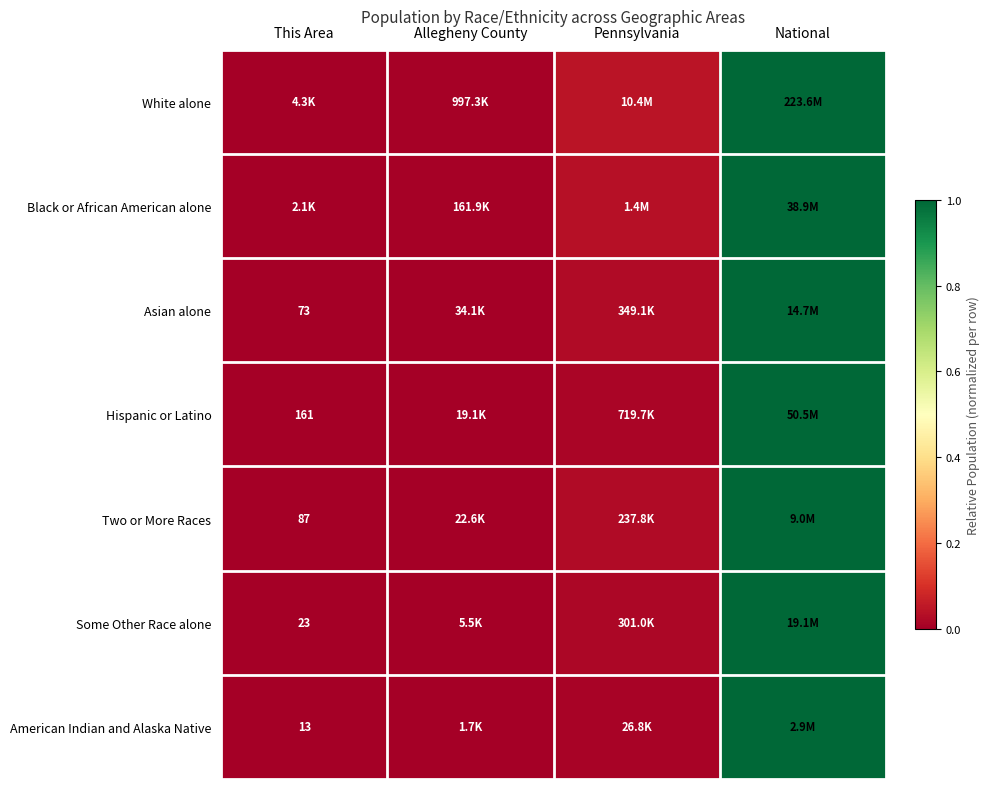

The value of White alone at National is 1.0. True or false?

True